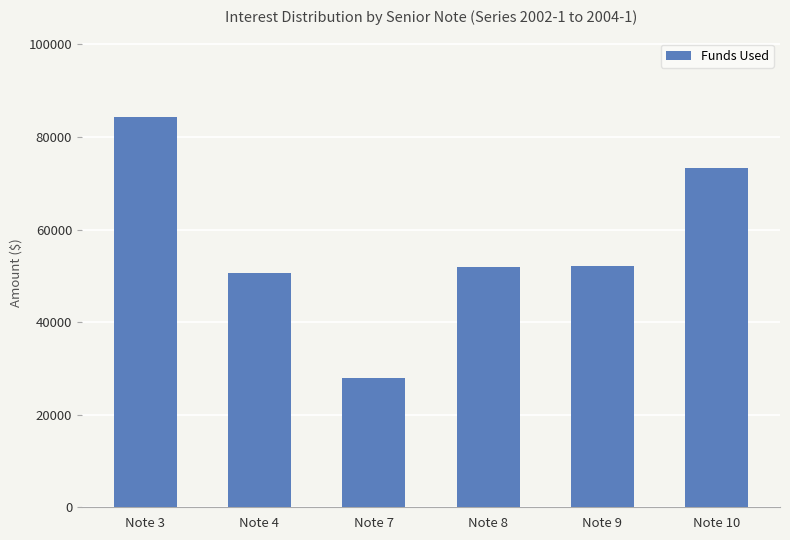

True or false: the data shows 84694.2 at Note 8.

False